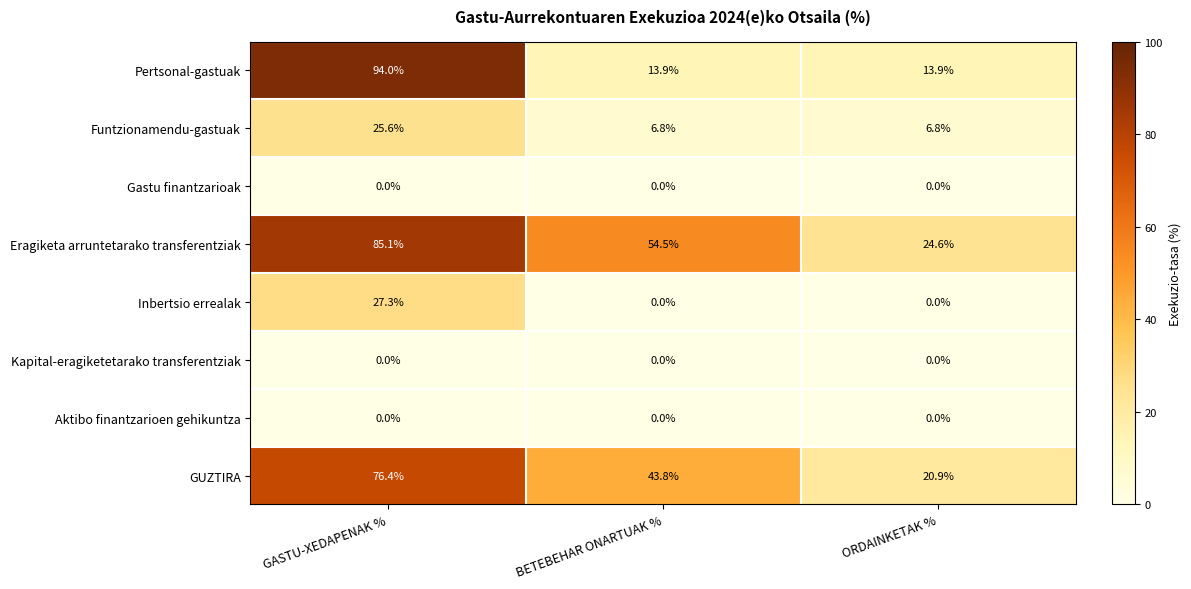

Reading left to right, what are all the values shown in this chart?

Pertsonal-gastuak: GASTU-XEDAPENAK %=94.0	BETEBEHAR ONARTUAK %=13.9	ORDAINKETAK %=13.9
Funtzionamendu-gastuak: GASTU-XEDAPENAK %=25.6	BETEBEHAR ONARTUAK %=6.8	ORDAINKETAK %=6.8
Gastu finantzarioak: GASTU-XEDAPENAK %=0.0	BETEBEHAR ONARTUAK %=0.0	ORDAINKETAK %=0.0
Eragiketa arruntetarako transferentziak: GASTU-XEDAPENAK %=85.1	BETEBEHAR ONARTUAK %=54.5	ORDAINKETAK %=24.6
Inbertsio errealak: GASTU-XEDAPENAK %=27.3	BETEBEHAR ONARTUAK %=0.0	ORDAINKETAK %=0.0
Kapital-eragiketetarako transferentziak: GASTU-XEDAPENAK %=0.0	BETEBEHAR ONARTUAK %=0.0	ORDAINKETAK %=0.0
Aktibo finantzarioen gehikuntza: GASTU-XEDAPENAK %=0.0	BETEBEHAR ONARTUAK %=0.0	ORDAINKETAK %=0.0
GUZTIRA: GASTU-XEDAPENAK %=76.4	BETEBEHAR ONARTUAK %=43.8	ORDAINKETAK %=20.9